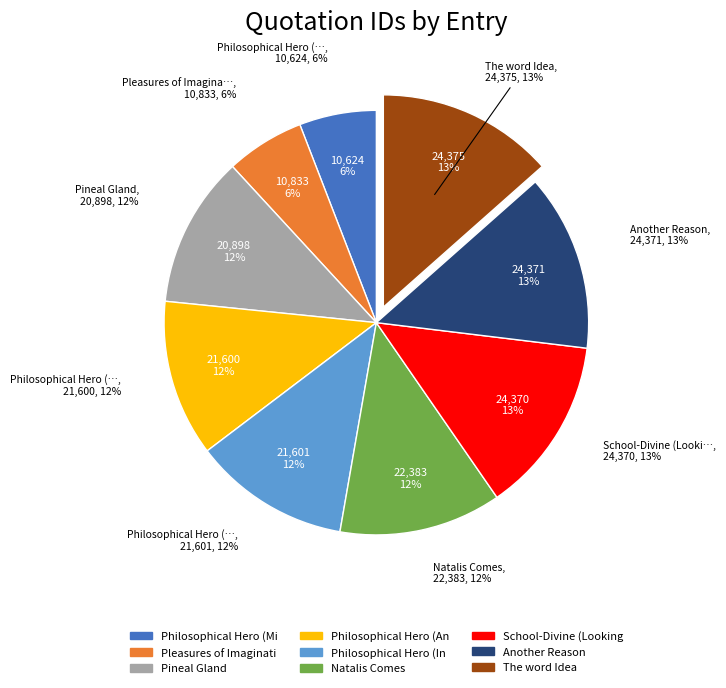

To the nearest percent, what is the combined percentage of Natalis Comes and Pleasures of Imagination?

18%